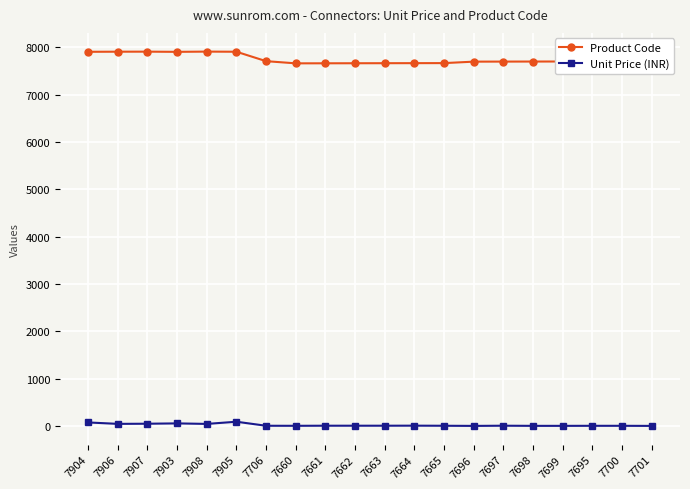

What is the difference between the highest and lowest values at 7696?

7694